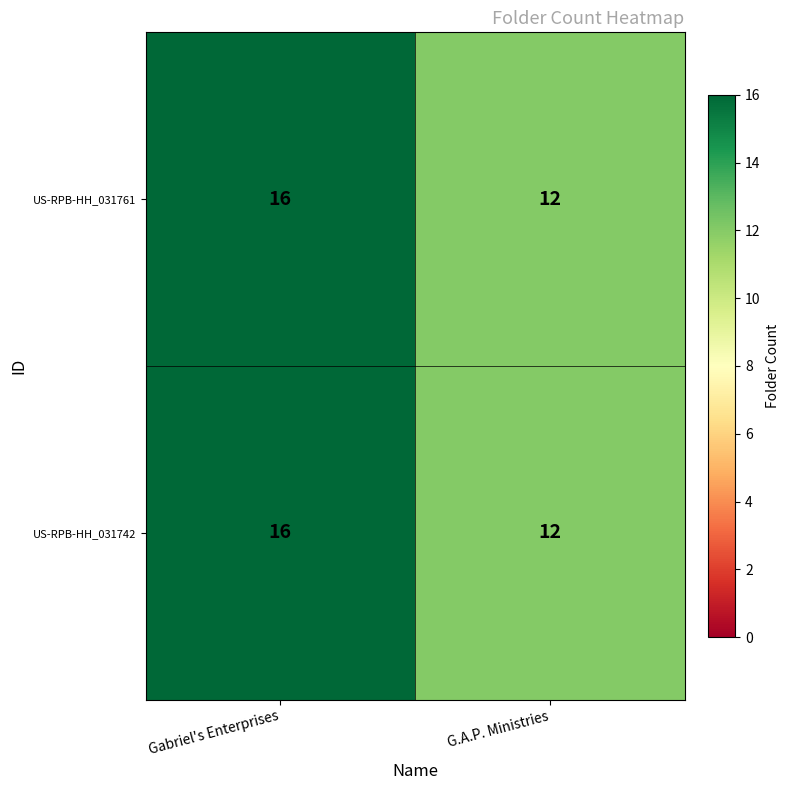

The US-RPB-HH_031742 series shows 12 at G.A.P. Ministries. True or false?

True